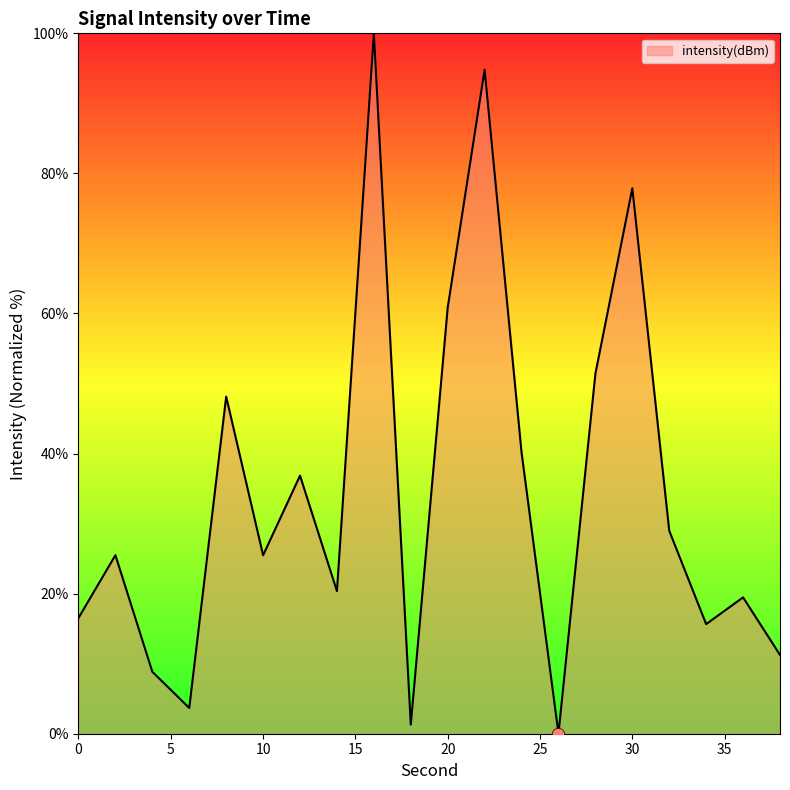

What is the difference between the maximum and minimum values?

100.0